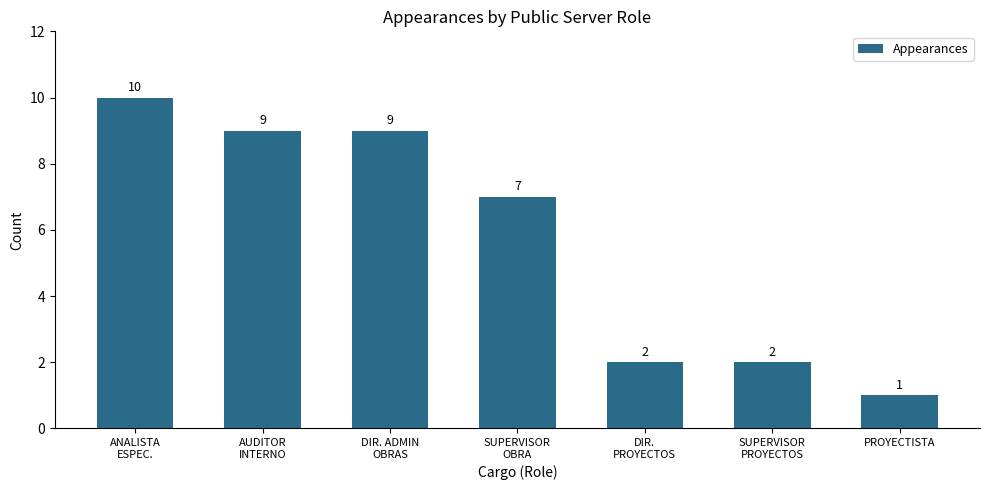

What is the maximum value shown in the chart?

10